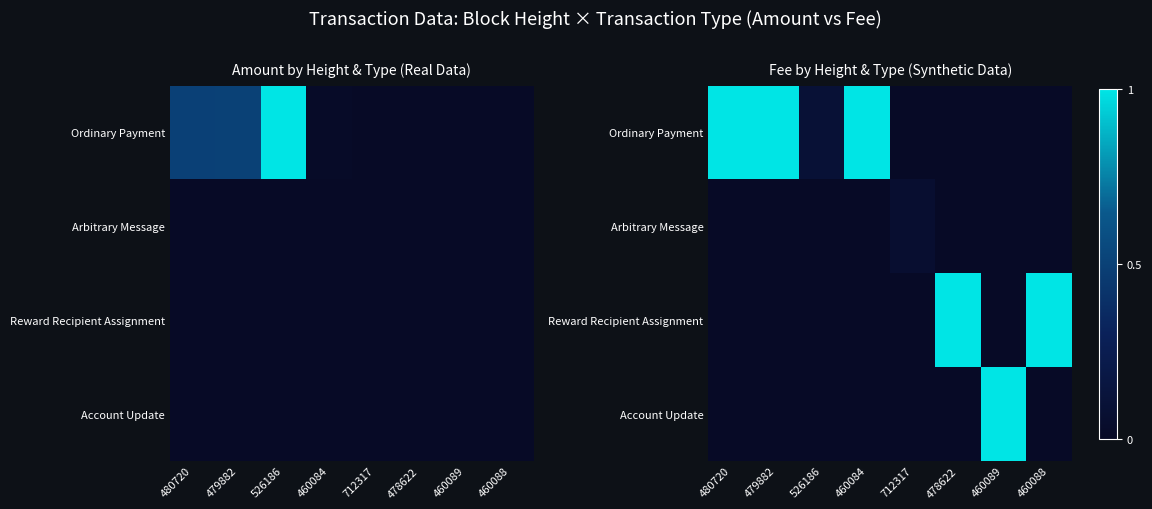

List the series in order of their peak value, lowest first.

Arbitrary Message, Ordinary Payment, Reward Recipient Assignment, Account Update